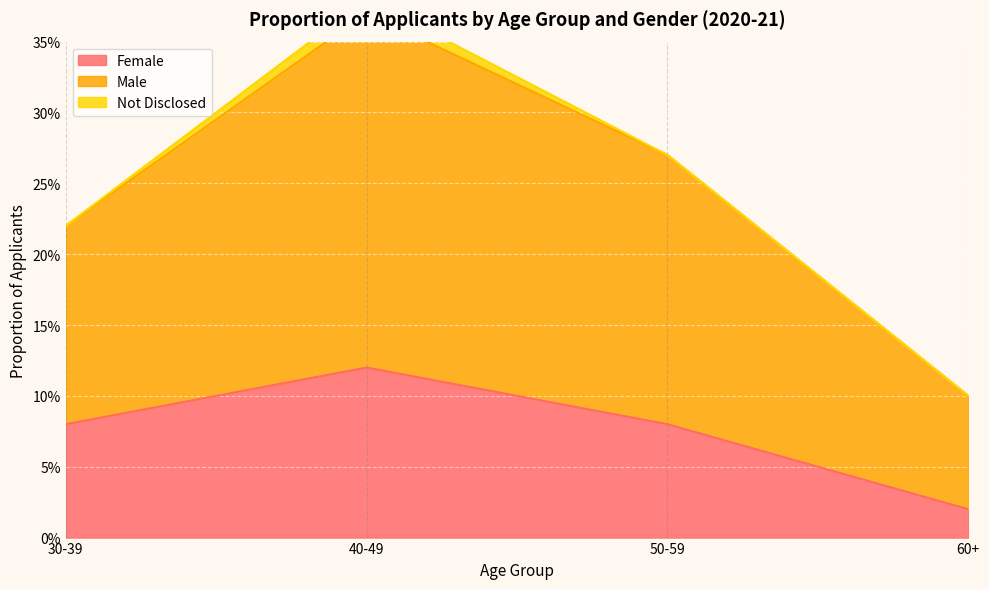

What is the greatest value displayed?

0.4